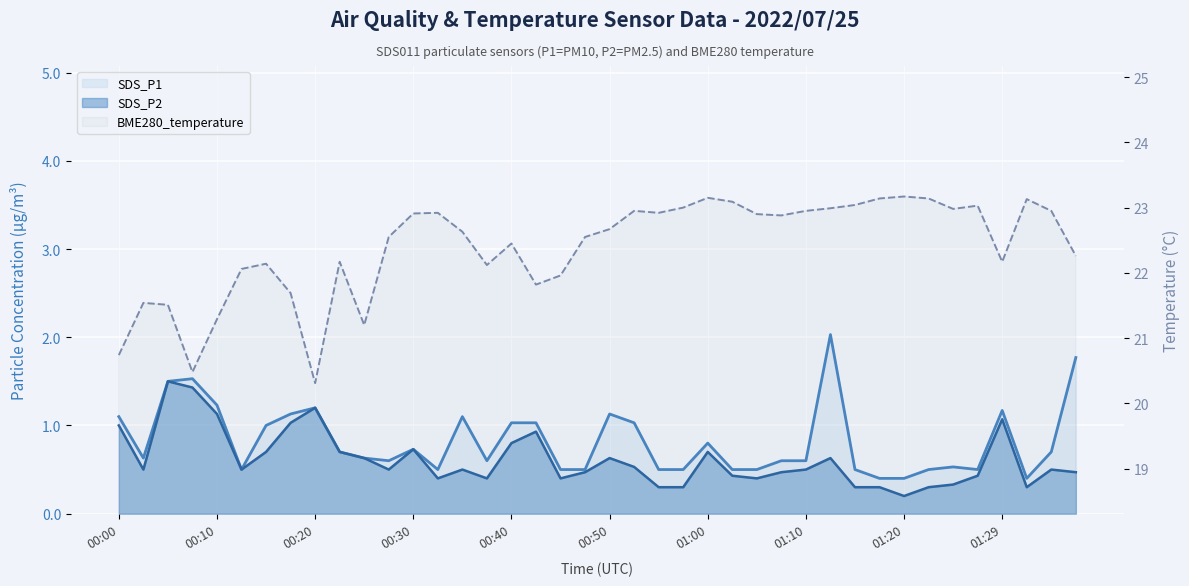

True or false: SDS_P1 and SDS_P2 cross at least once.

False